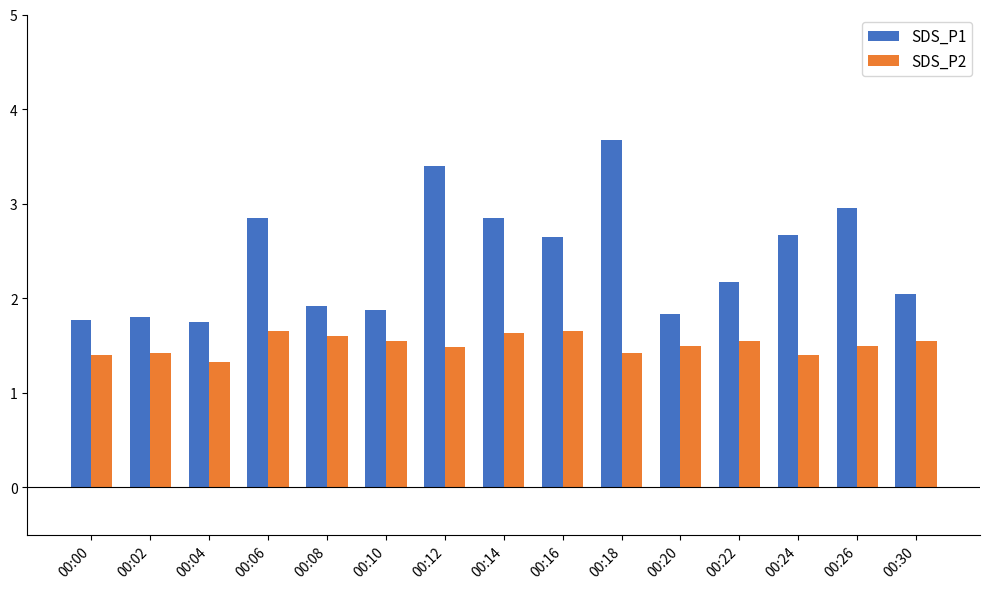

Rank the series by their average value, from lowest to highest.

SDS_P2, SDS_P1